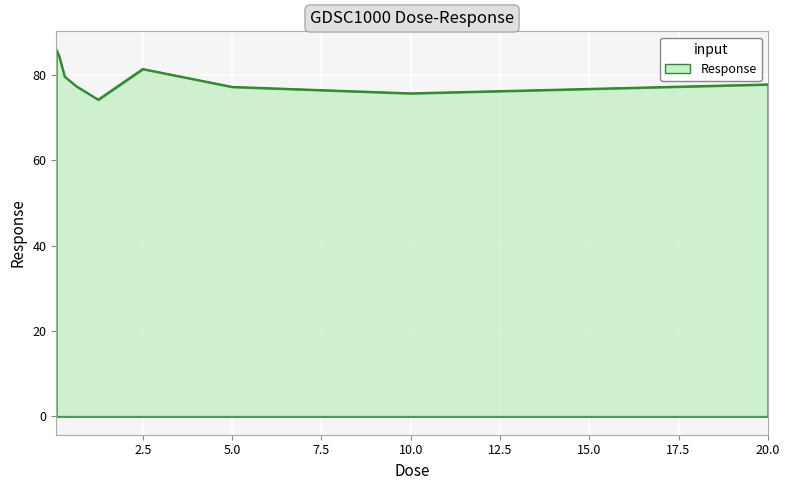

What is the smallest value displayed?

74.2